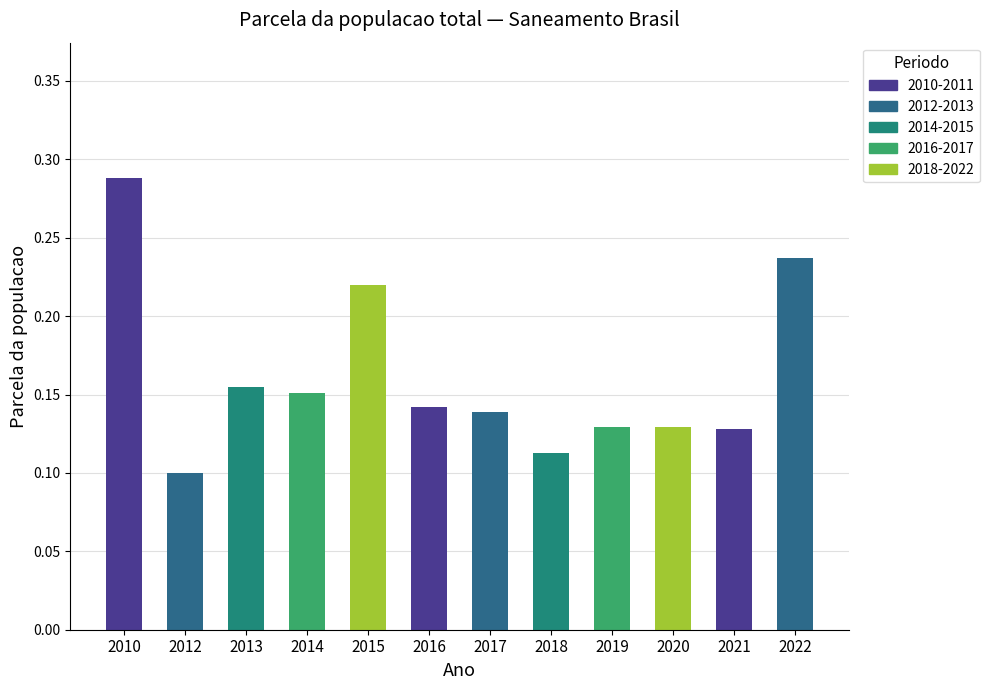

True or false: the data shows 0.4 at 2010.

False